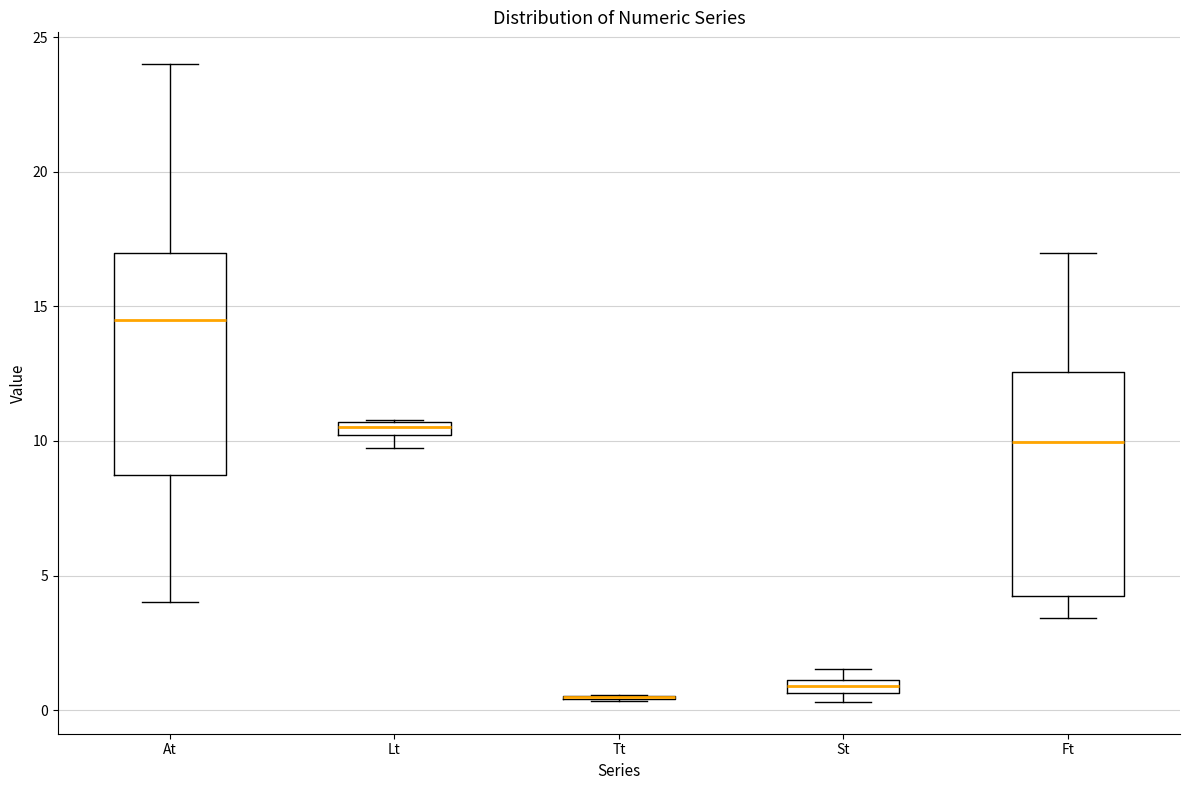

Where does the lower whisker of the box for Ft end on the y-axis? The values are not printed on the chart, so give them approximately, as read against the axis.

3.5